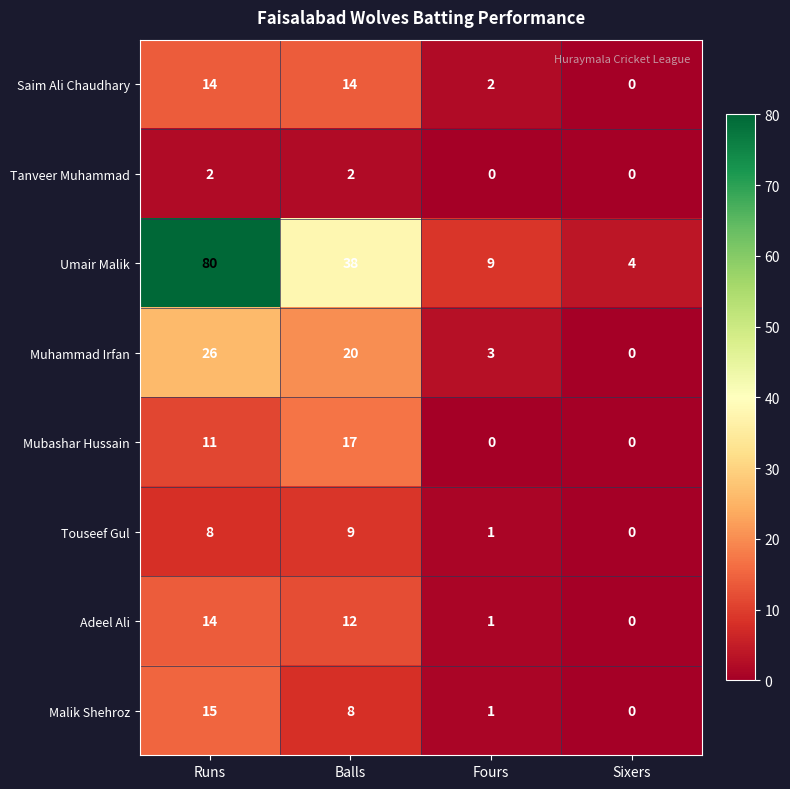

What is the difference between the highest and lowest values at Runs?

78